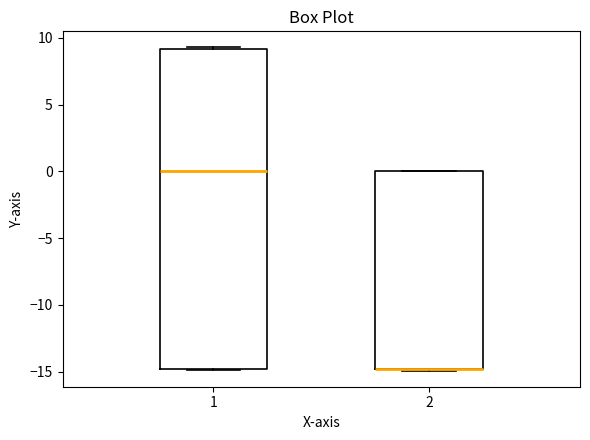

Where is the lower edge of the box at x = 2 on the y-axis? The values are not printed on the chart, so give them approximately, as read against the axis.

-15.0